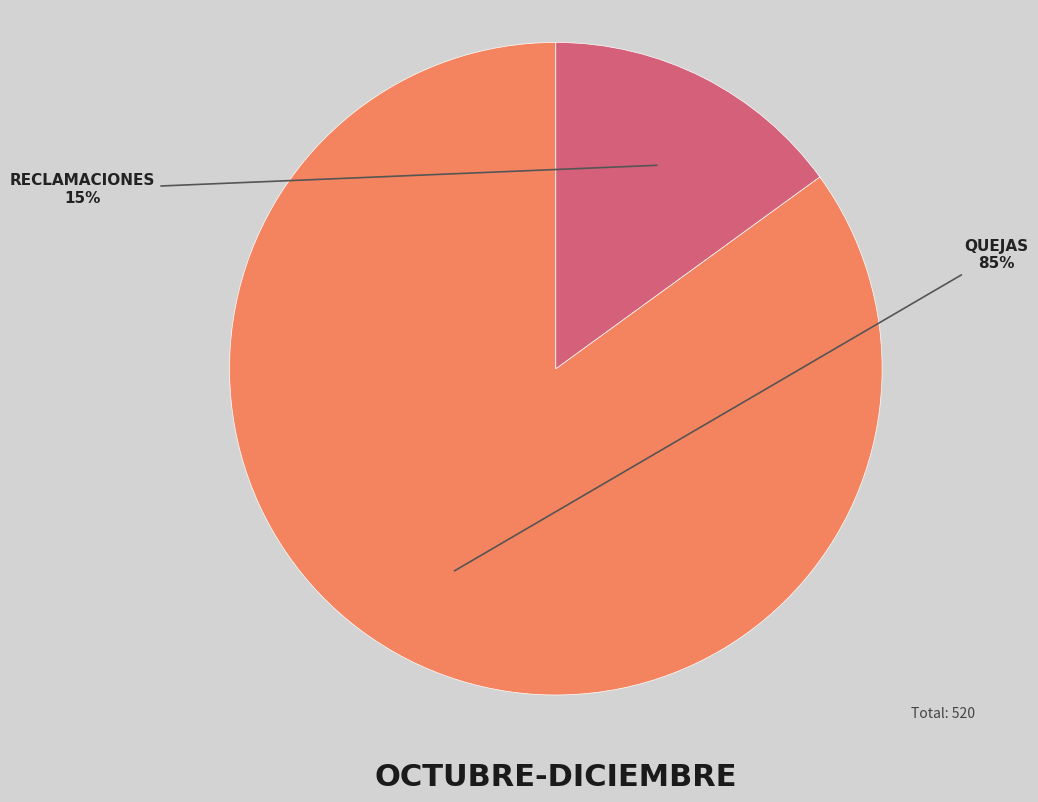

How many slices are in this pie chart?

2